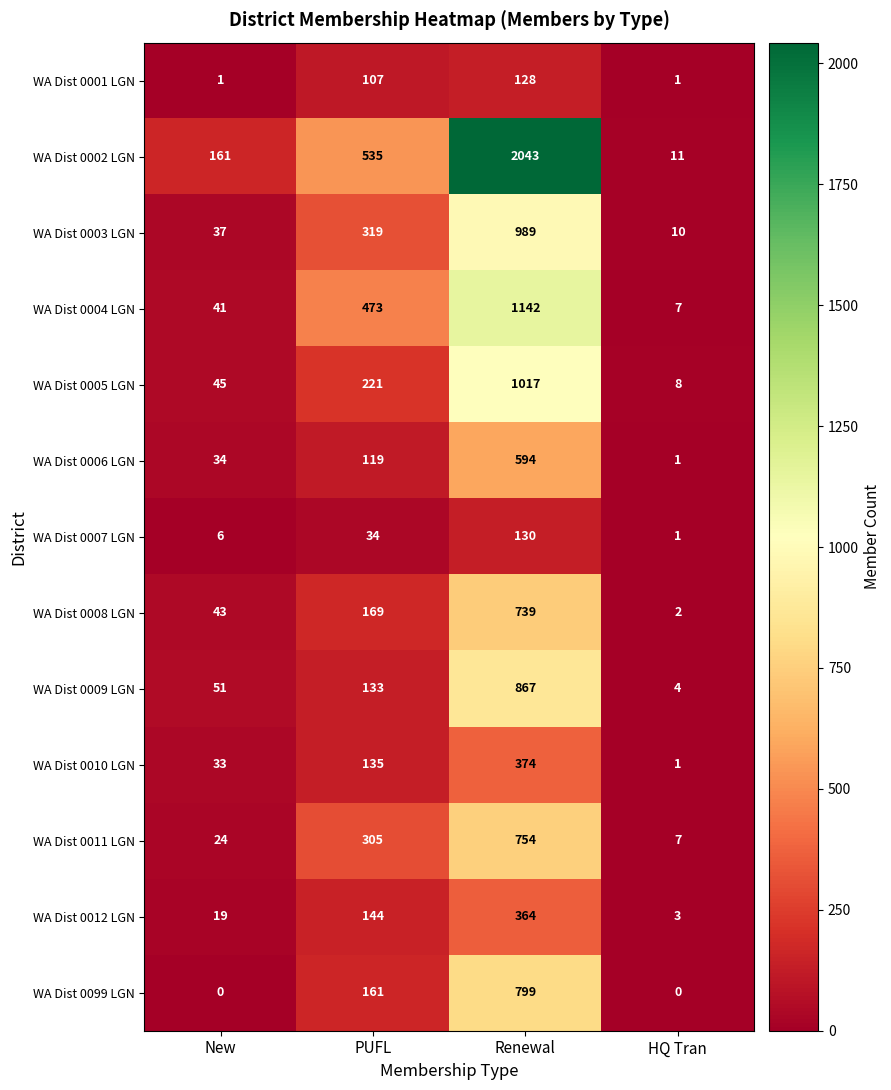

How many series are shown in this chart?

13